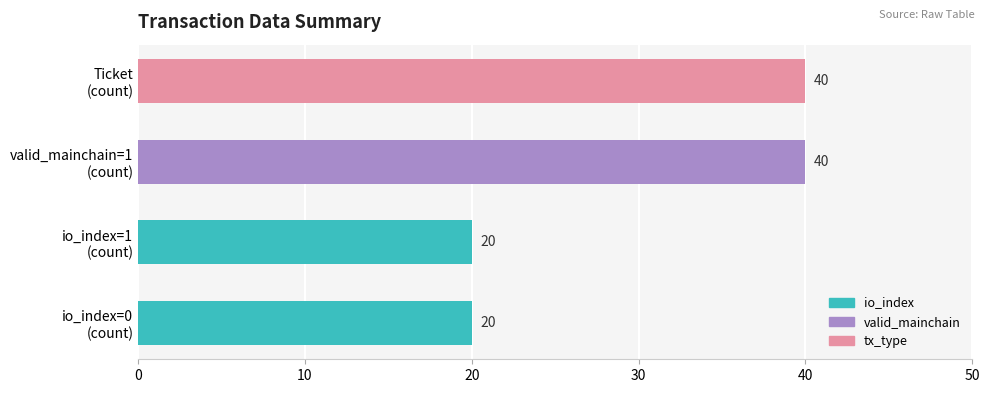

Reading top to bottom, what are all the values shown in this chart?

40	40	20	20